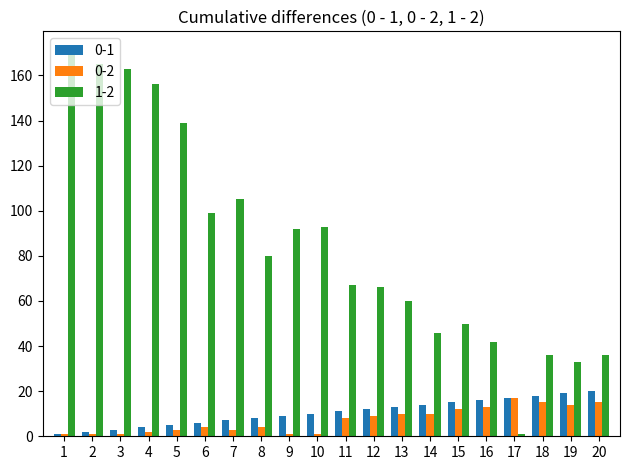

Which series has the largest range (max minus min)?

1-2